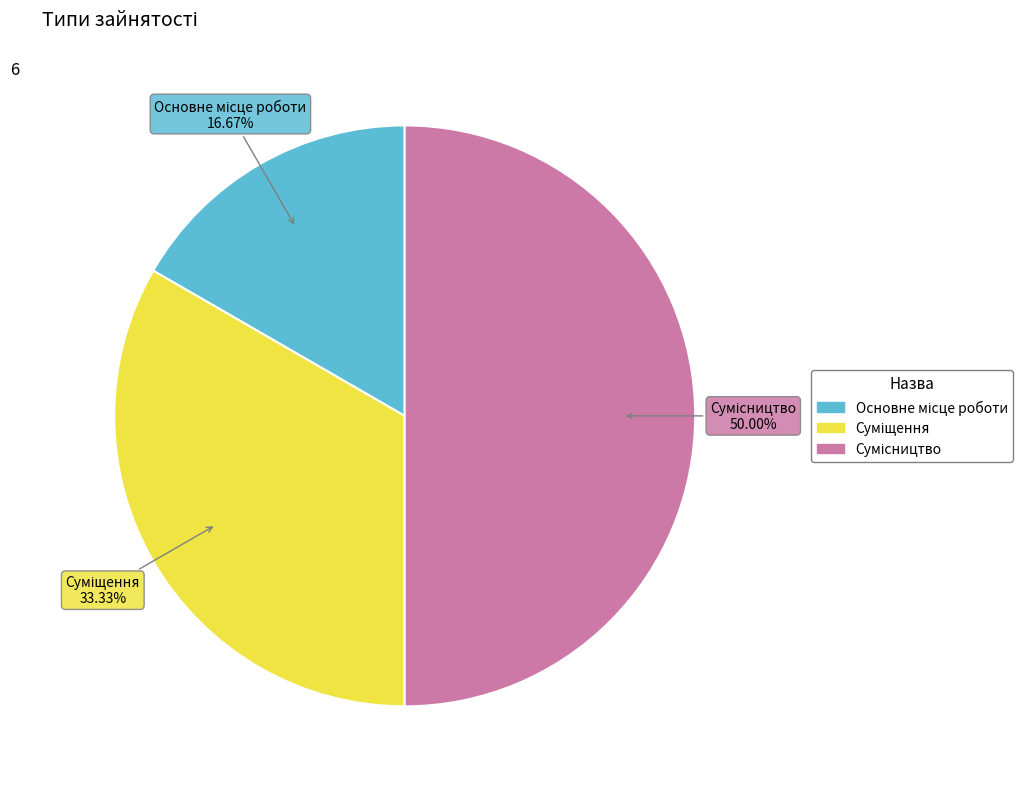

Does Основне місце роботи represent more than half of the total?

No